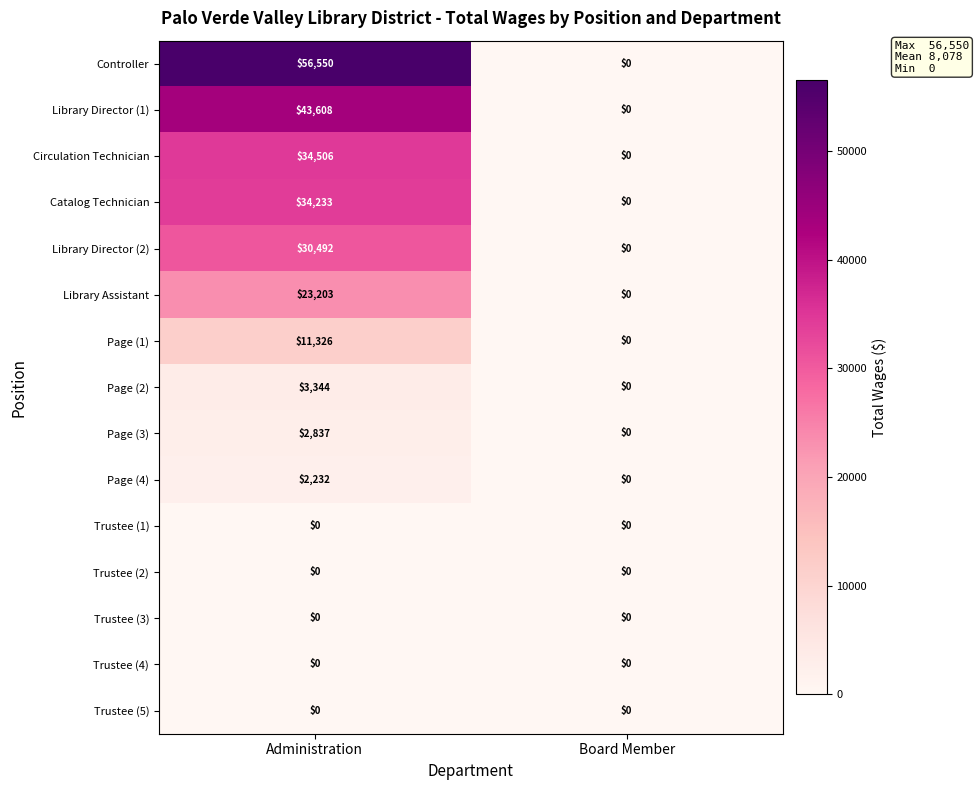

How many series are shown in this chart?

15